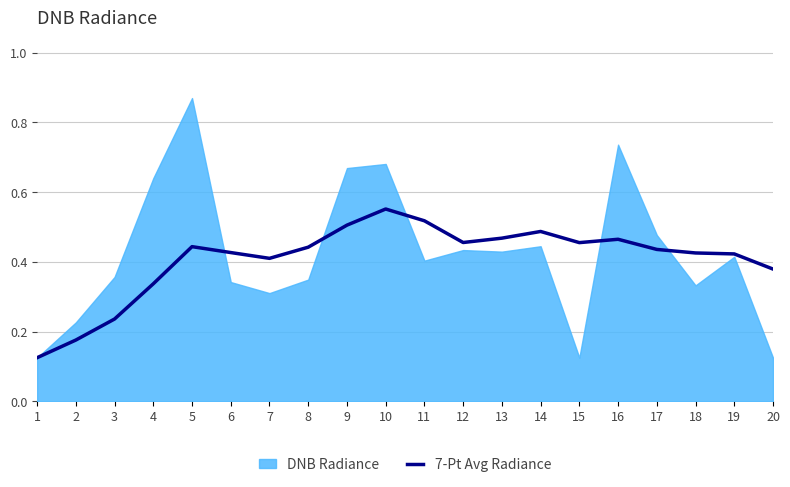

The value of 7-Pt Avg Radiance at 6 is 0.1. True or false?

False